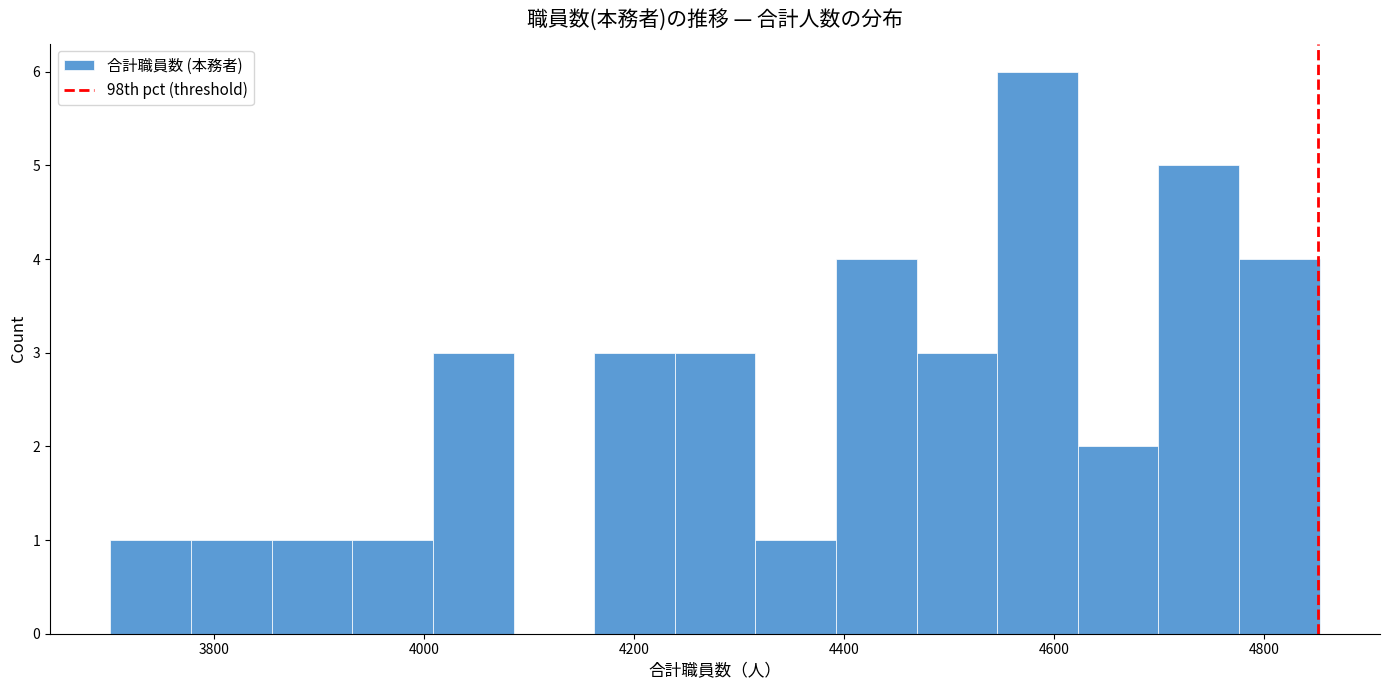

Read against the x-axis, roughly where is the centre of the tallest bar?

4580